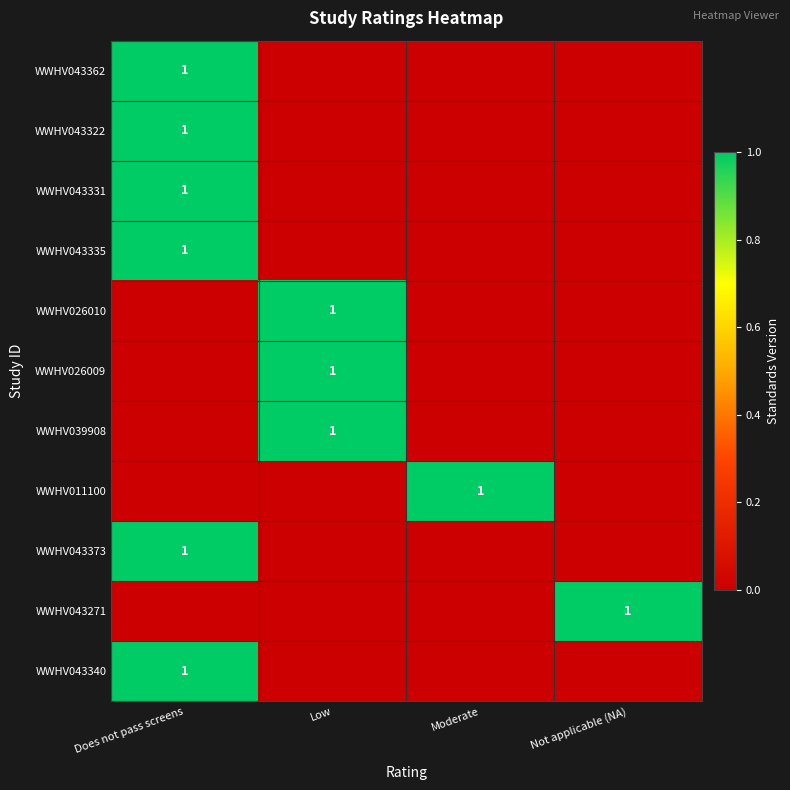

Which category has the highest value across all series?

Does not pass screens